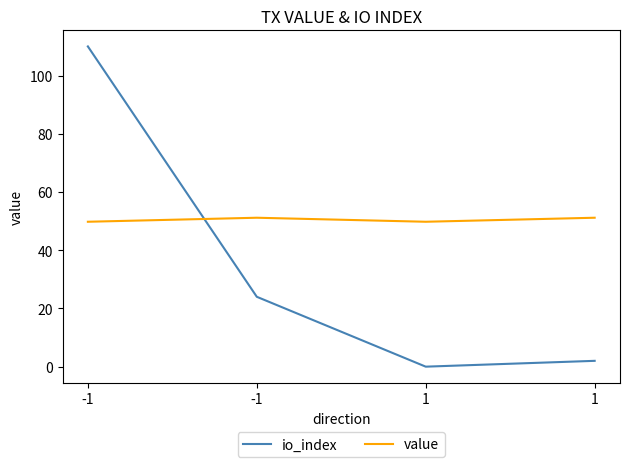

How many values in the value series are below 51?

2